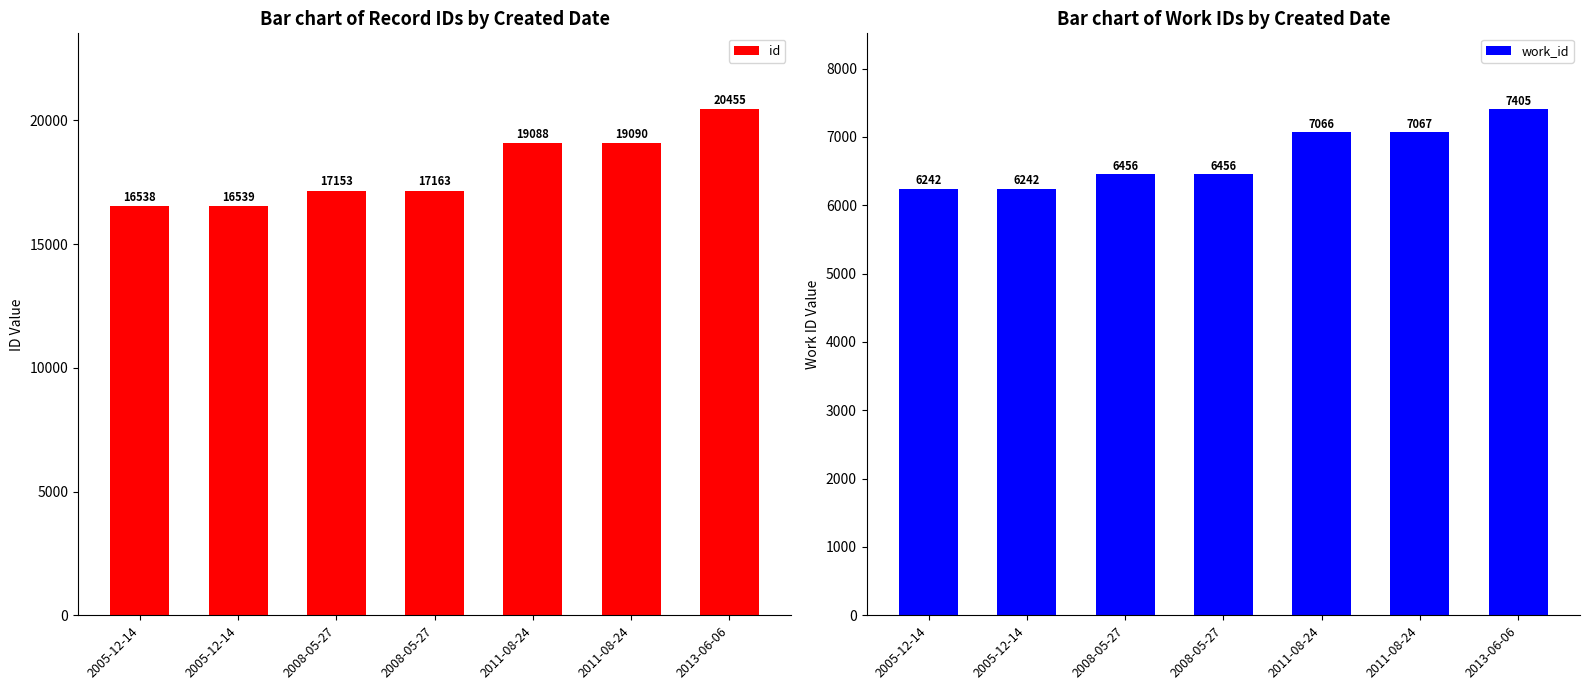

At which label does id reach its minimum?

2005-12-14